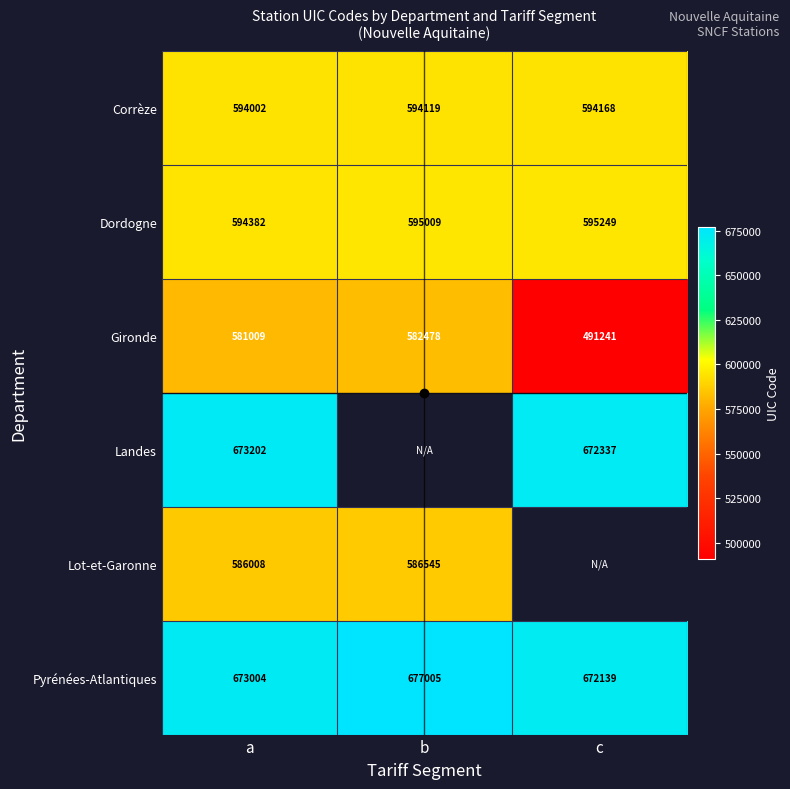

What is the average value of the Pyrénées-Atlantiques series?

674049